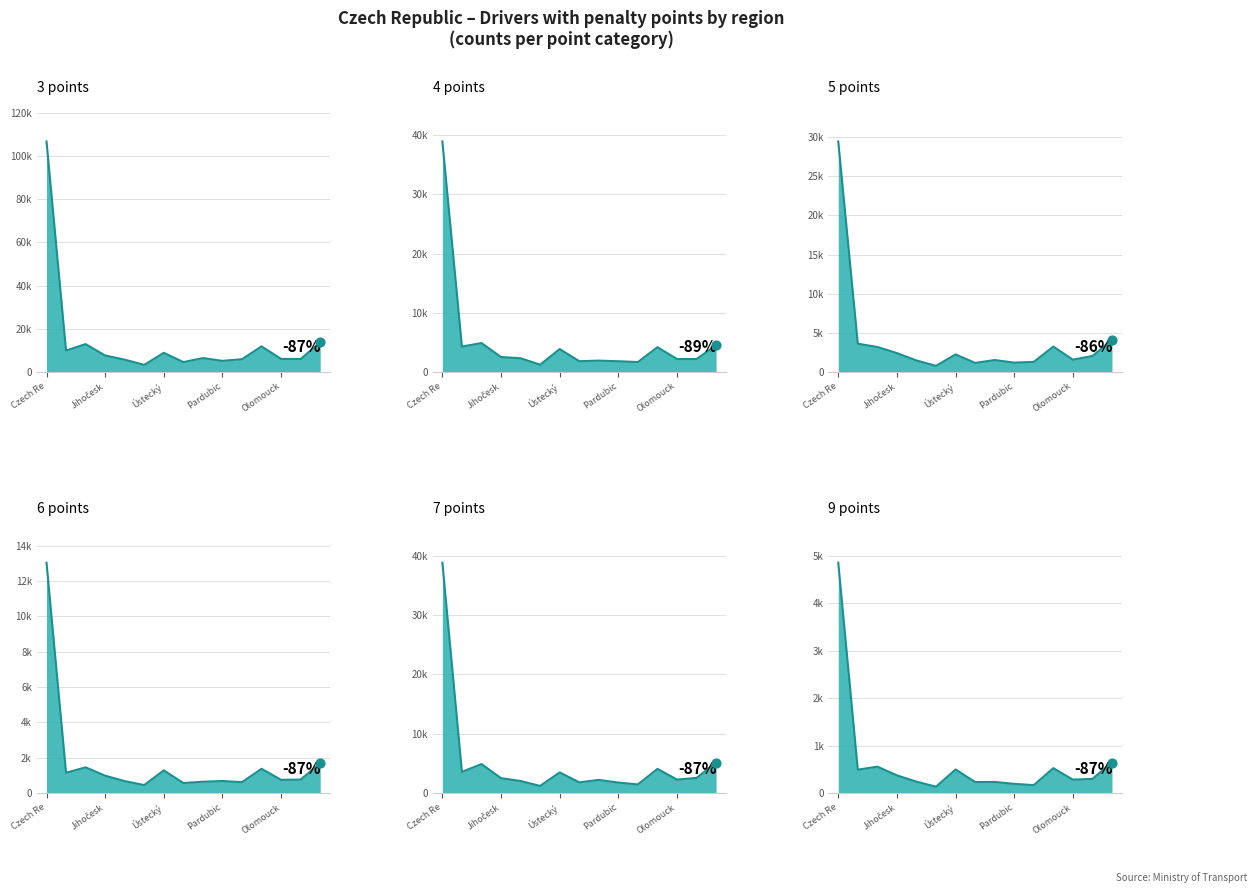

Is the value of 7 points at 10 greater than the value of 9 points at 5?

Yes